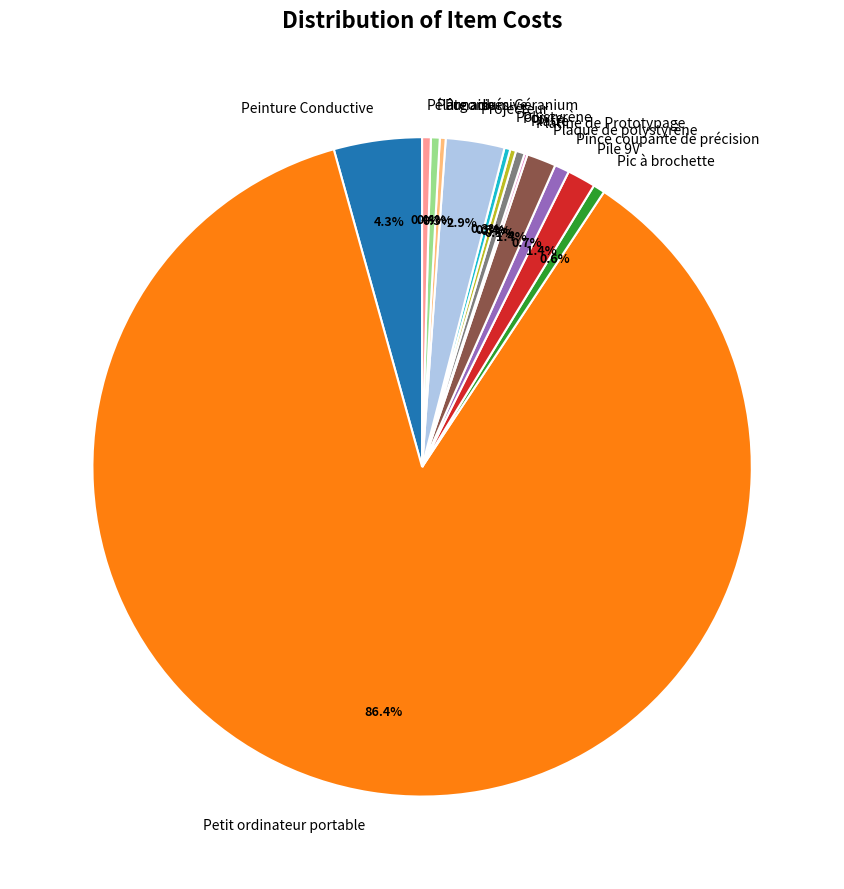

To the nearest percent, what is the difference between the largest and smallest slice percentages?

86%